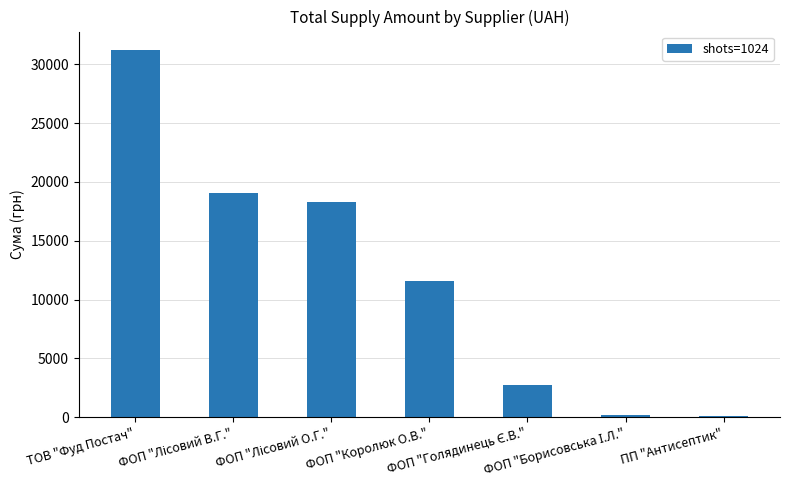

What is the value of the 2nd bar from the left?

19076.9